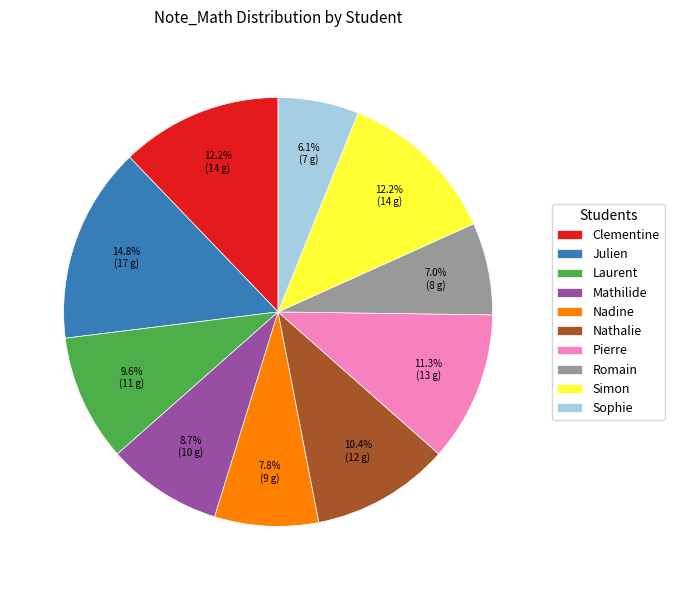

Is Nathalie the majority of the pie?

No